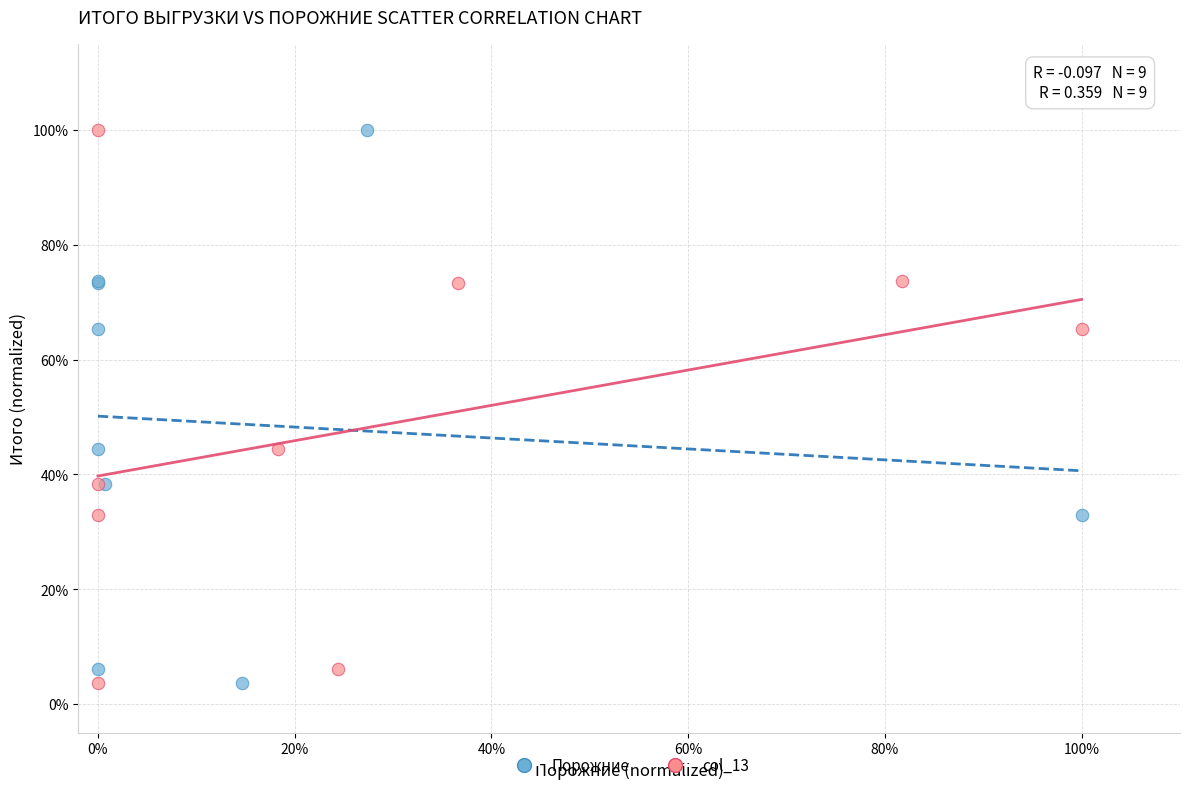

What are all the series names shown in the legend?

Порожние, col_13